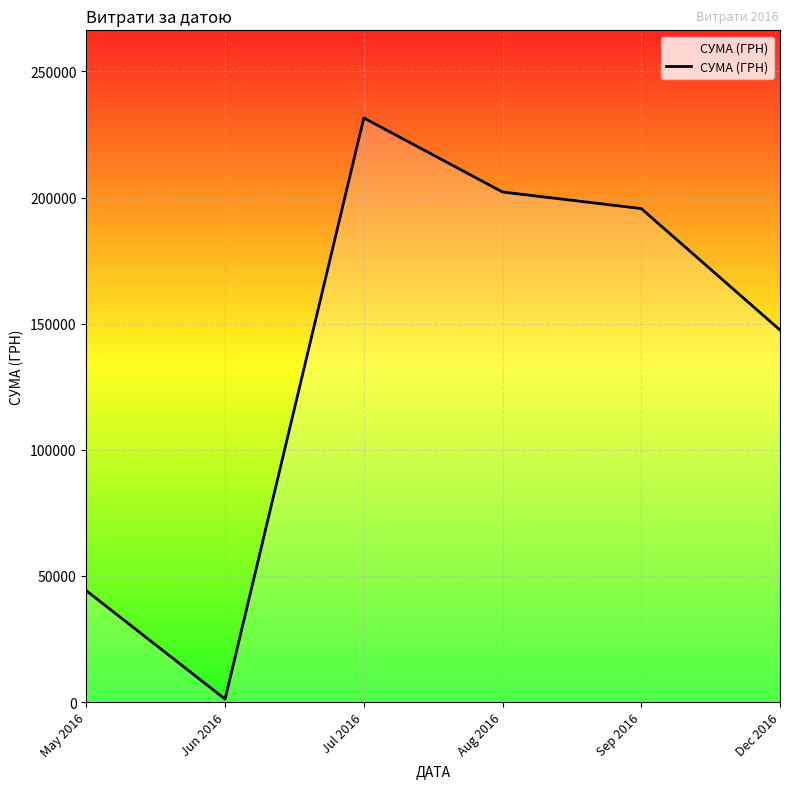

True or false: the data has more than 1 interior local peaks.

False